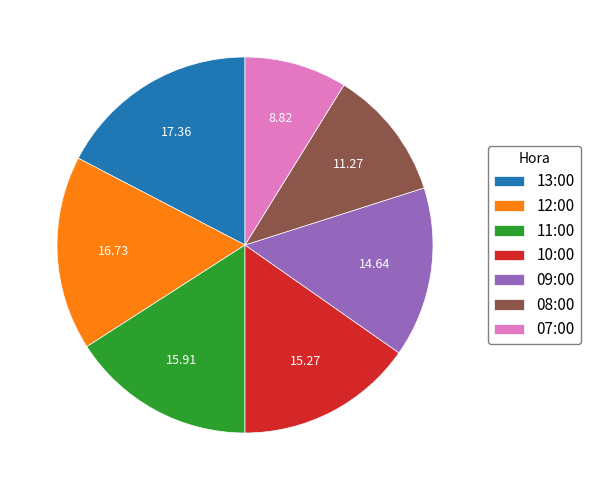

What is the largest slice in the pie chart?

13:00